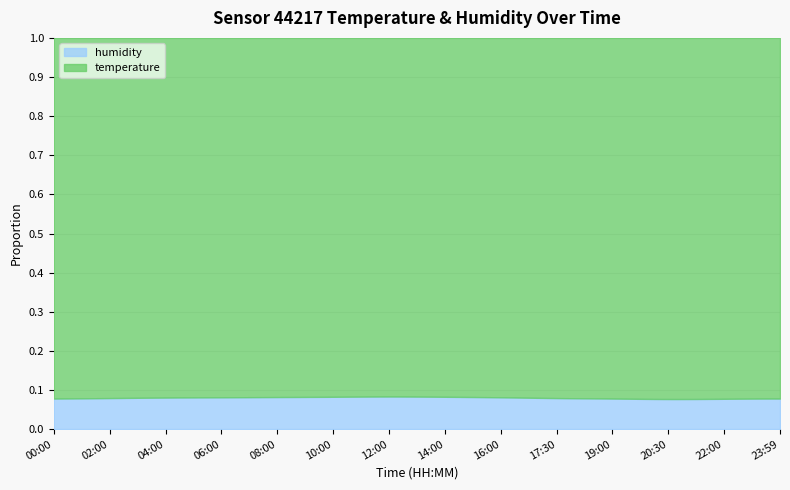

Between 17:30 and 19:00, which series saw the biggest shift?

temperature